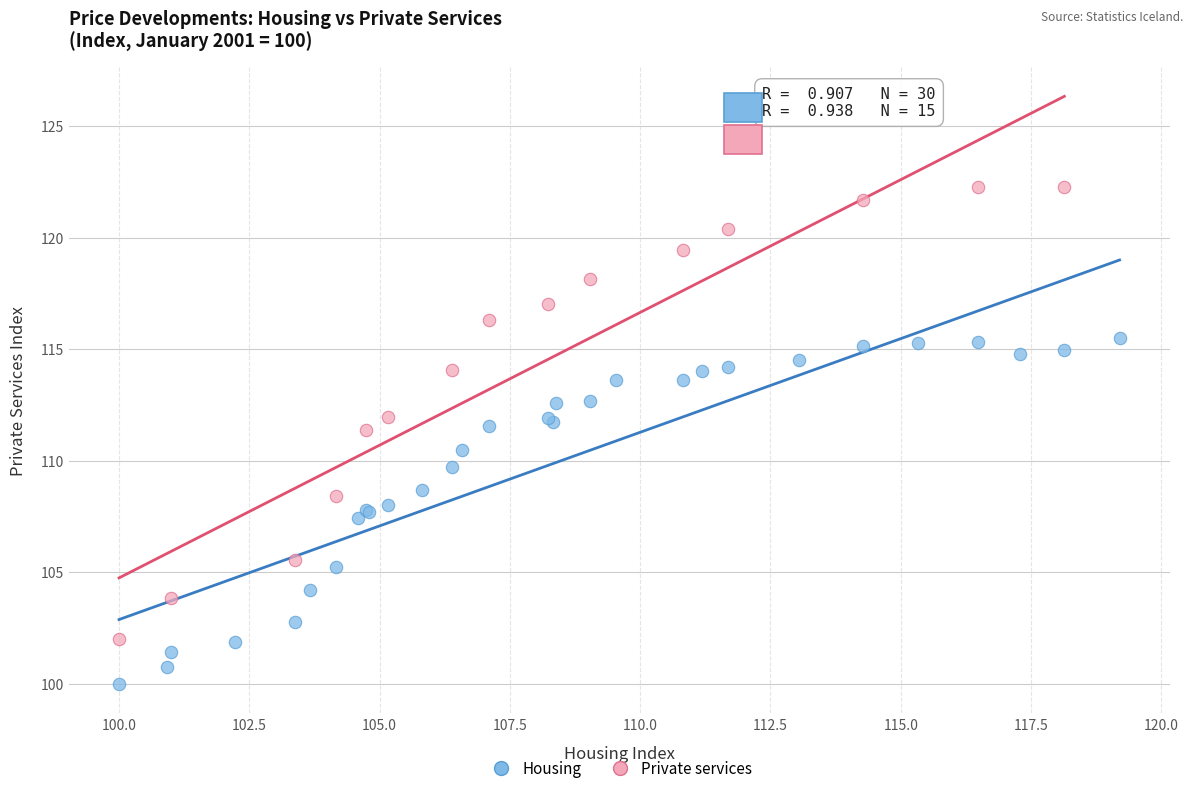

Which series contains the lowest Y value?

Housing